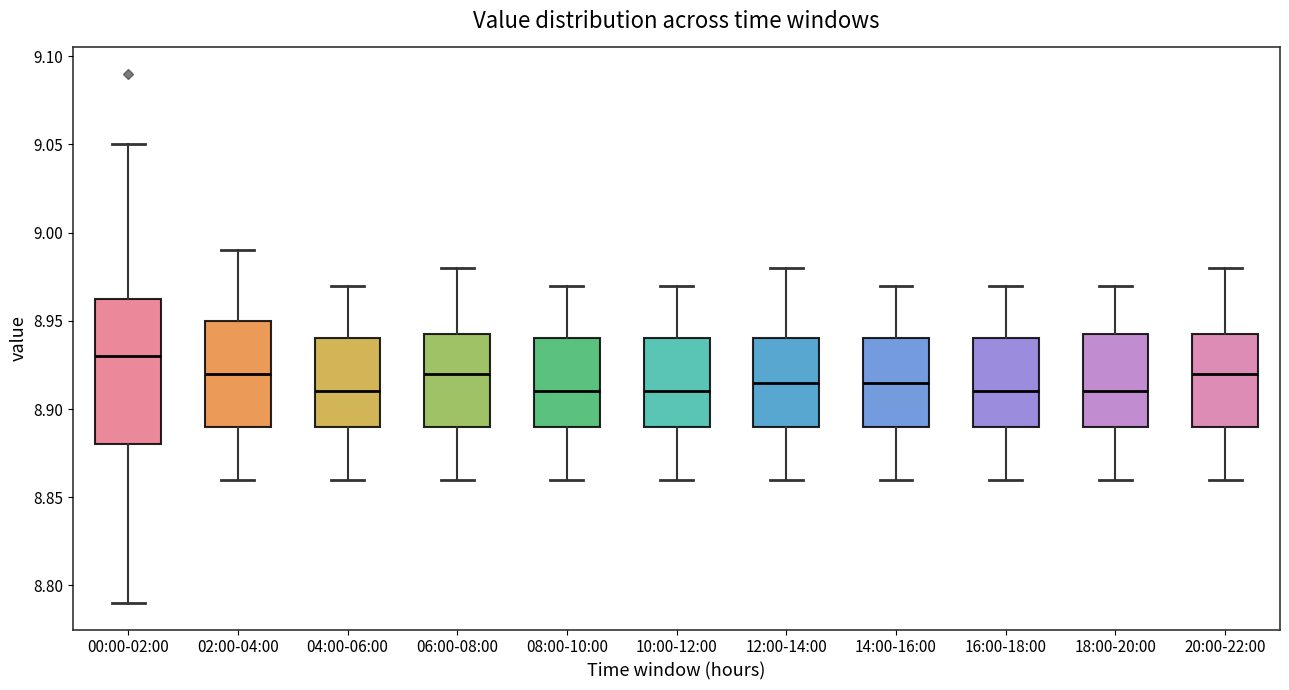

Reading left to right, read every box against the y-axis: the position of its median line, the range the box covers, and the ends of its whiskers. The values are not printed on the chart, so give them approximately, as read against the axis.

00:00-02:00: median 8.930, box 8.880 to 8.965, whiskers 8.790 to 9.050
02:00-04:00: median 8.920, box 8.890 to 8.950, whiskers 8.860 to 8.990
04:00-06:00: median 8.910, box 8.890 to 8.940, whiskers 8.860 to 8.970
06:00-08:00: median 8.920, box 8.890 to 8.945, whiskers 8.860 to 8.980
08:00-10:00: median 8.910, box 8.890 to 8.940, whiskers 8.860 to 8.970
10:00-12:00: median 8.910, box 8.890 to 8.940, whiskers 8.860 to 8.970
12:00-14:00: median 8.915, box 8.890 to 8.940, whiskers 8.860 to 8.980
14:00-16:00: median 8.915, box 8.890 to 8.940, whiskers 8.860 to 8.970
16:00-18:00: median 8.910, box 8.890 to 8.940, whiskers 8.860 to 8.970
18:00-20:00: median 8.910, box 8.890 to 8.945, whiskers 8.860 to 8.970
20:00-22:00: median 8.920, box 8.890 to 8.945, whiskers 8.860 to 8.980